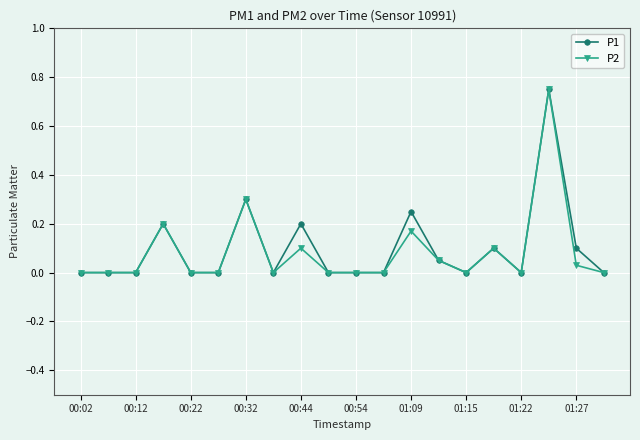

In P2, how many points are higher than both neighbors (excluding endpoints)?

6